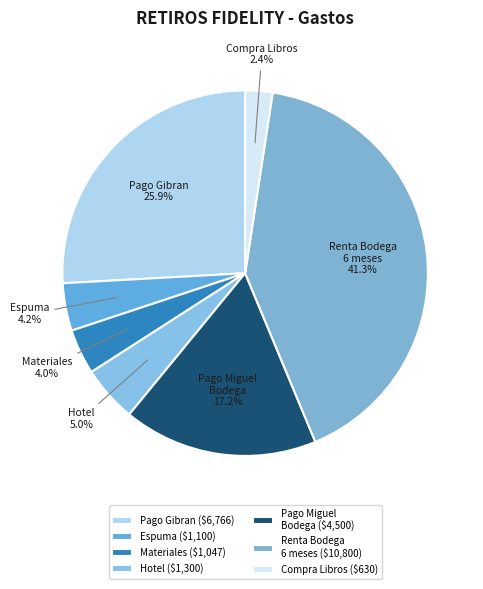

What percentage is NOT represented by Pago Miguel Bodega?

82.8%